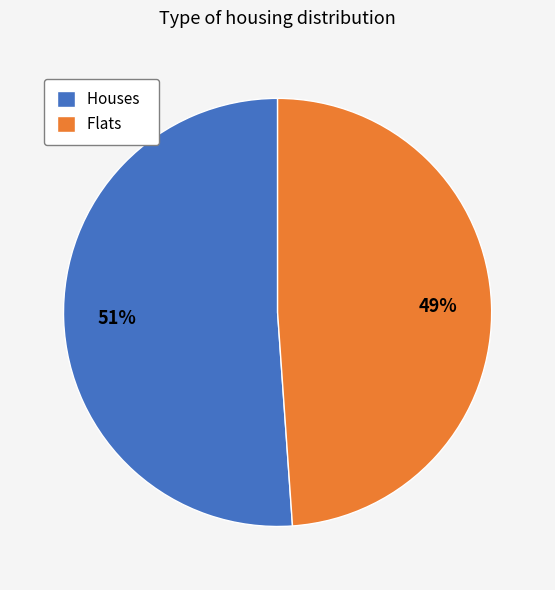

Is there any slice that represents more than half of the pie?

Yes